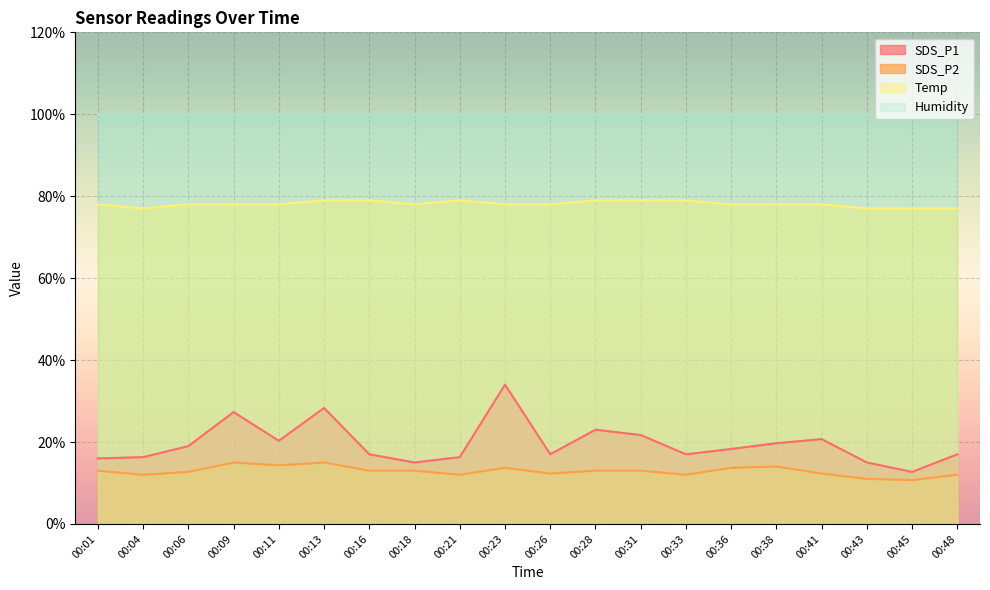

Reading right to left, transcribe all the data shown in this chart.

SDS_P1: 1.7	1.3	1.5	2.1	2.0	1.8	1.7	2.2	2.3	1.7	3.4	1.6	1.5	1.7	2.8	2.0	2.7	1.9	1.6	1.6
SDS_P2: 1.2	1.1	1.1	1.2	1.4	1.4	1.2	1.3	1.3	1.2	1.4	1.2	1.3	1.3	1.5	1.4	1.5	1.3	1.2	1.3
Temp: 7.7	7.7	7.7	7.8	7.8	7.8	7.9	7.9	7.9	7.8	7.8	7.9	7.8	7.9	7.9	7.8	7.8	7.8	7.7	7.8